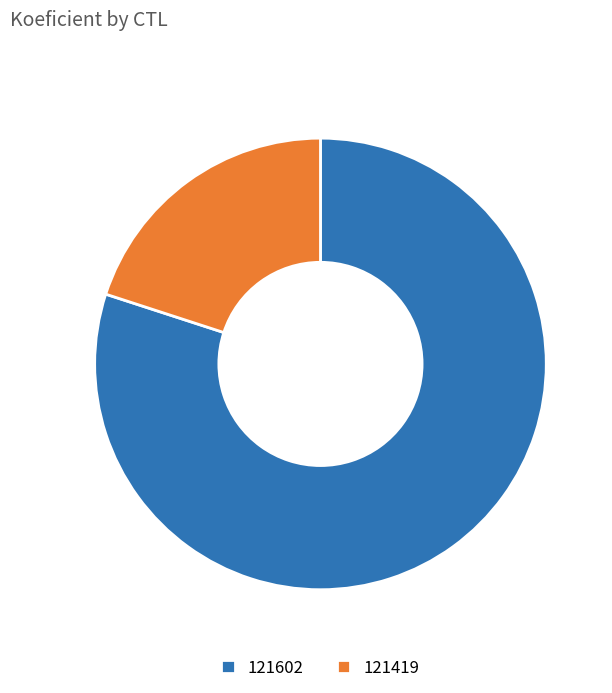

What is the ratio of the value at 121602 to the value at 121419?

4.0